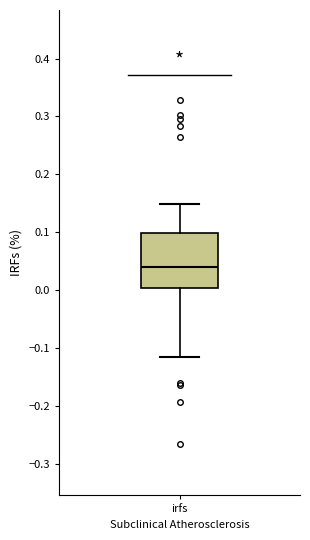

Transcribe this box plot: give where the median line is, the range the box spans, and where the two whiskers end, as read against the y-axis. The values are not printed on the chart, so give them approximately, as read against the axis.

median 0.04, box 0.00 to 0.10, whiskers -0.12 to 0.15